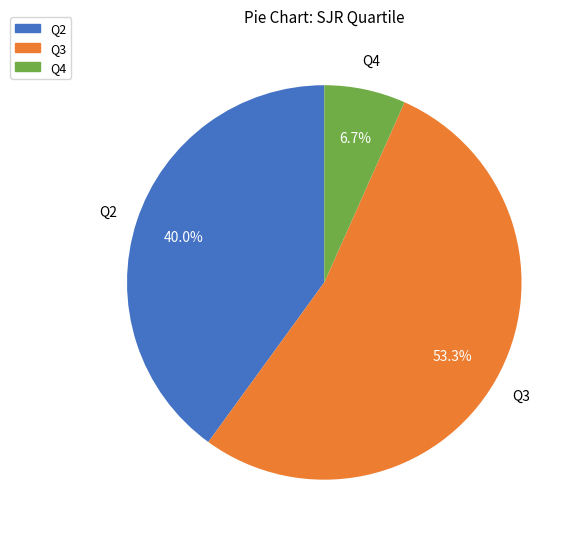

Which has a higher value, Q3 or Q4?

Q3